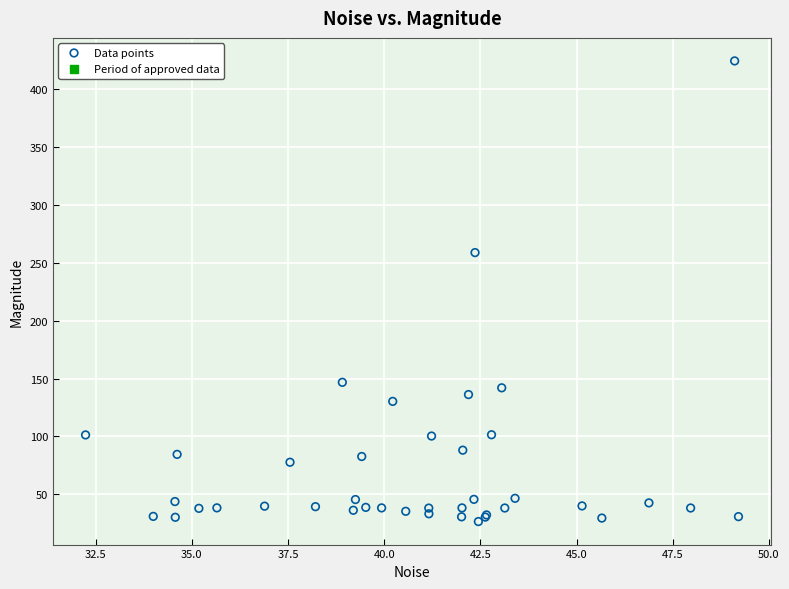

What Y value in the scatter plot is closest to 225?

258.8